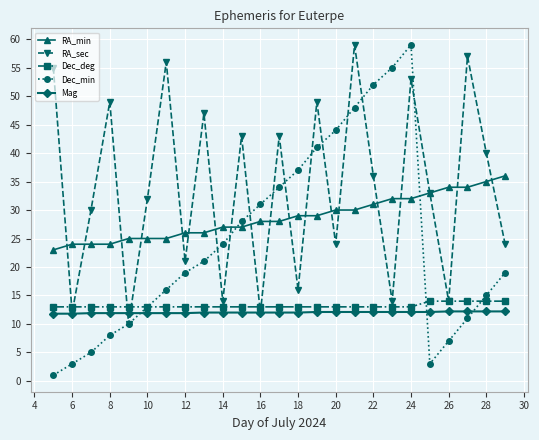

What is the sum of all RA_sec values?

843.0